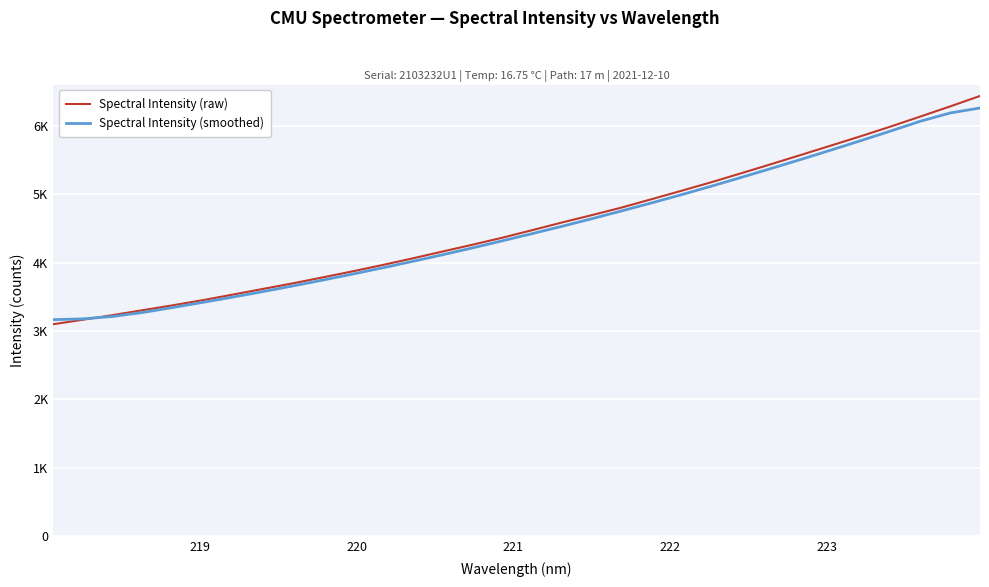

What is the difference between the second highest and minimum values in the Spectral Intensity (smoothed) series?

3024.1